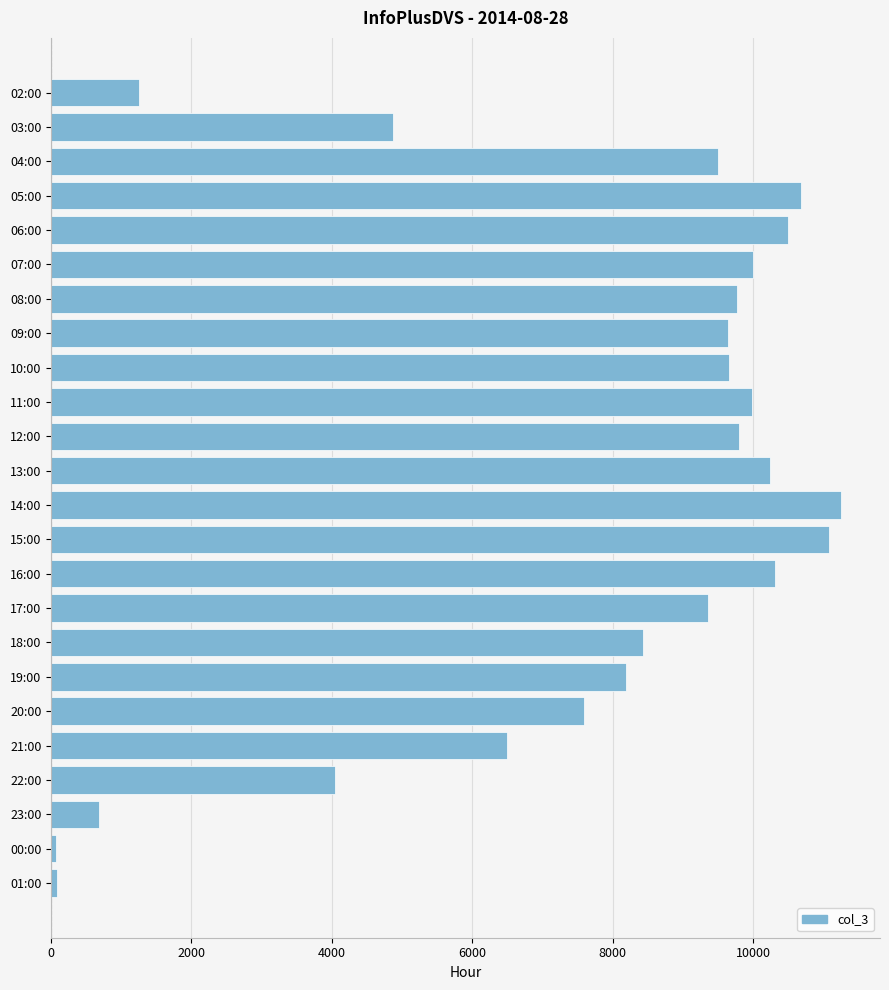

The chart shows a value of 5089 at 14:00. True or false?

False